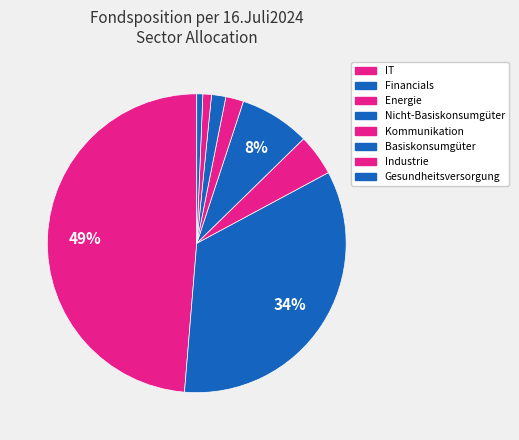

Which category has the smallest portion of the pie?

Gesundheitsversorgung